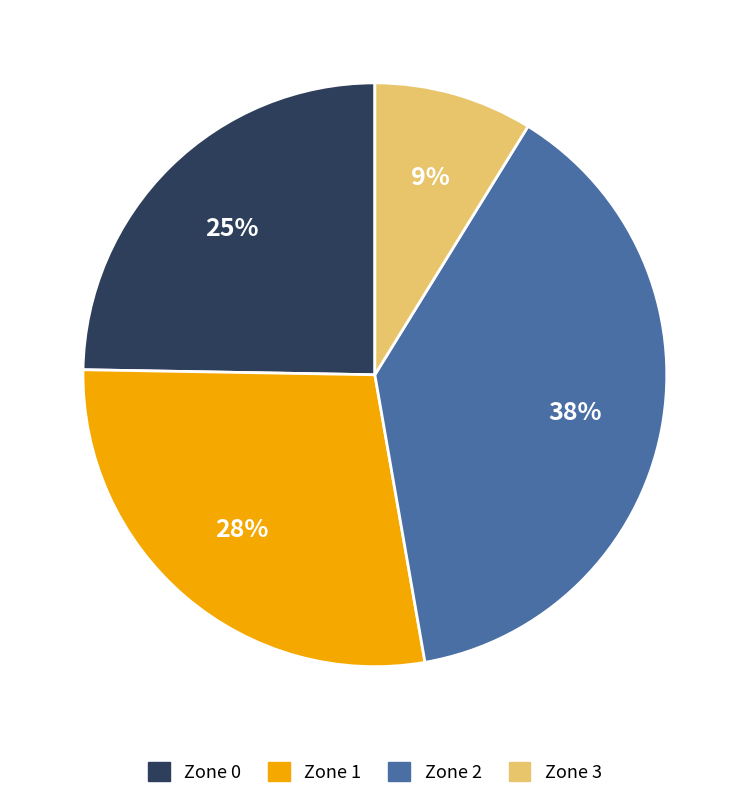

Is the sum of Zone 3 and Zone 1 greater than half?

No